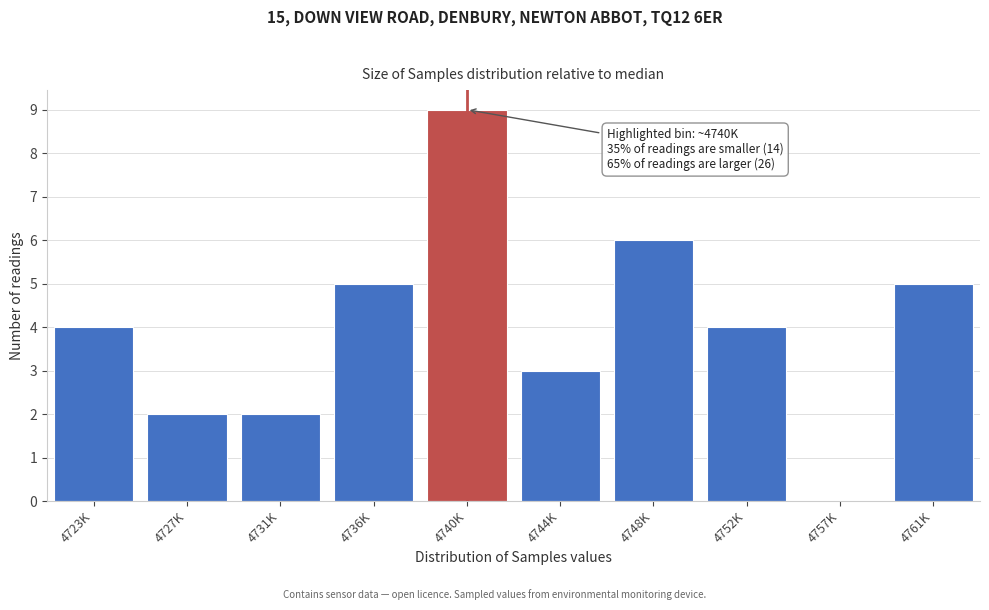

Reading left to right, transcribe all the data shown in this chart.

4723K=4	4727K=2	4731K=2	4736K=5	4740K=9	4744K=3	4748K=6	4752K=4	4757K=0	4761K=5